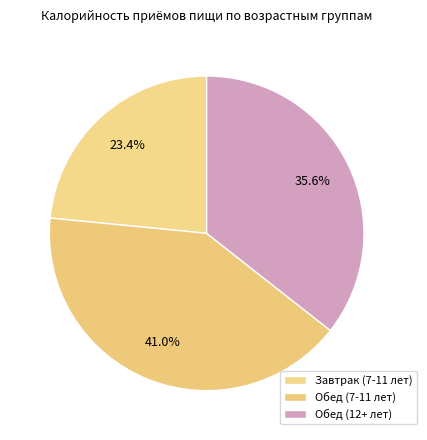

Approximately how many times larger is the value at Обед (12+ лет) compared to Завтрак (7-11 лет)?

1.5